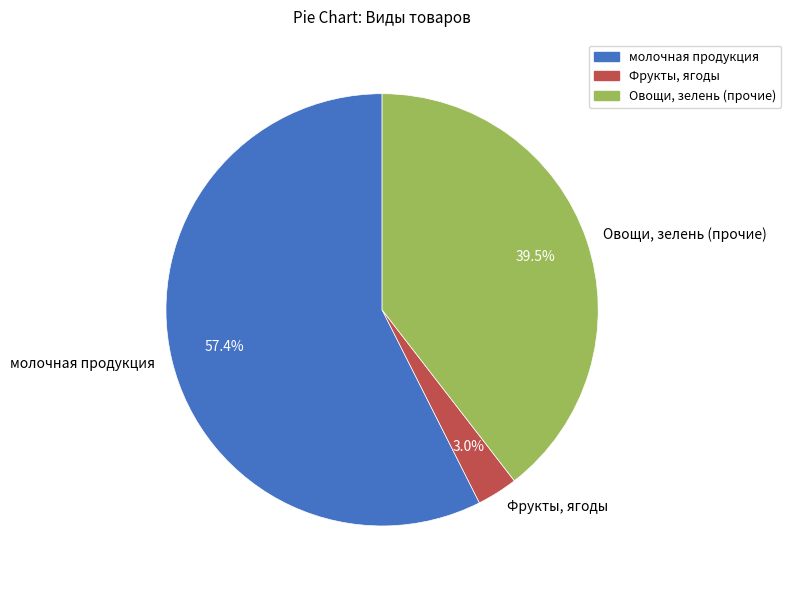

To the nearest percent, what percentage of the pie is Фрукты, ягоды?

3%